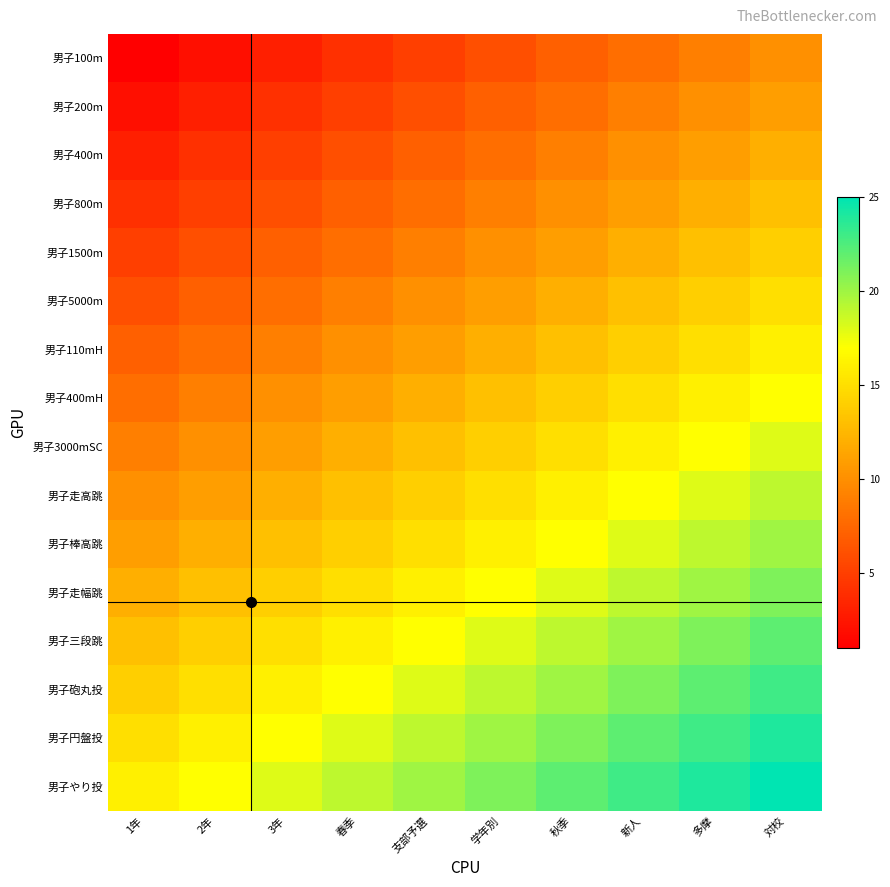

Which series has the largest total across all categories?

男子やり投